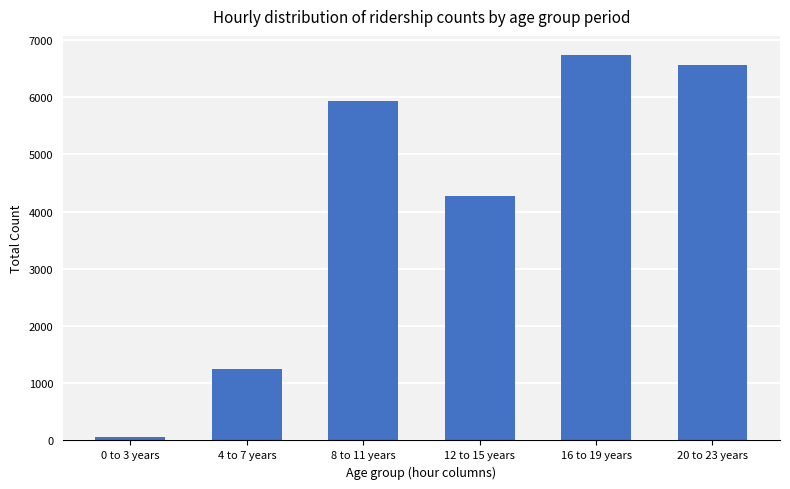

What is the maximum value shown in the chart?

6733